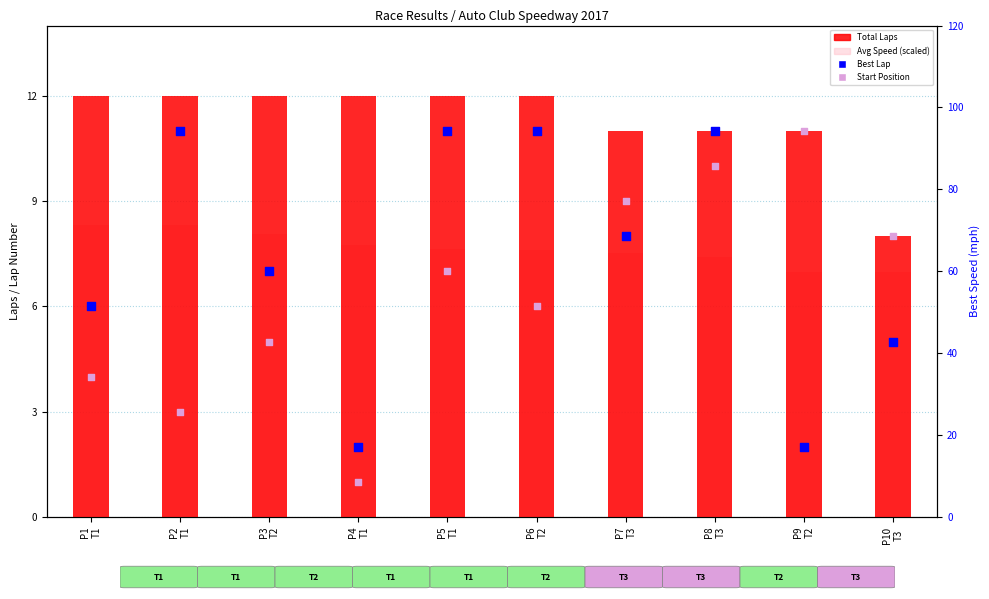

At which category is the sum across all series the highest?

P8
T3